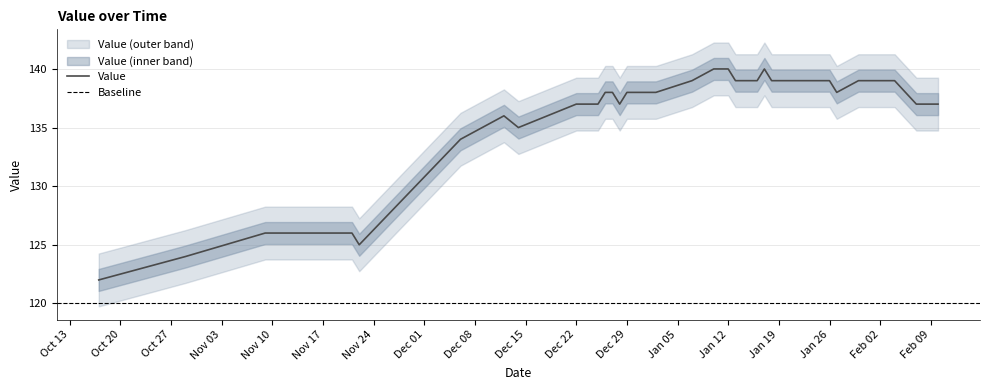

What is the lowest value of the Value series?

122